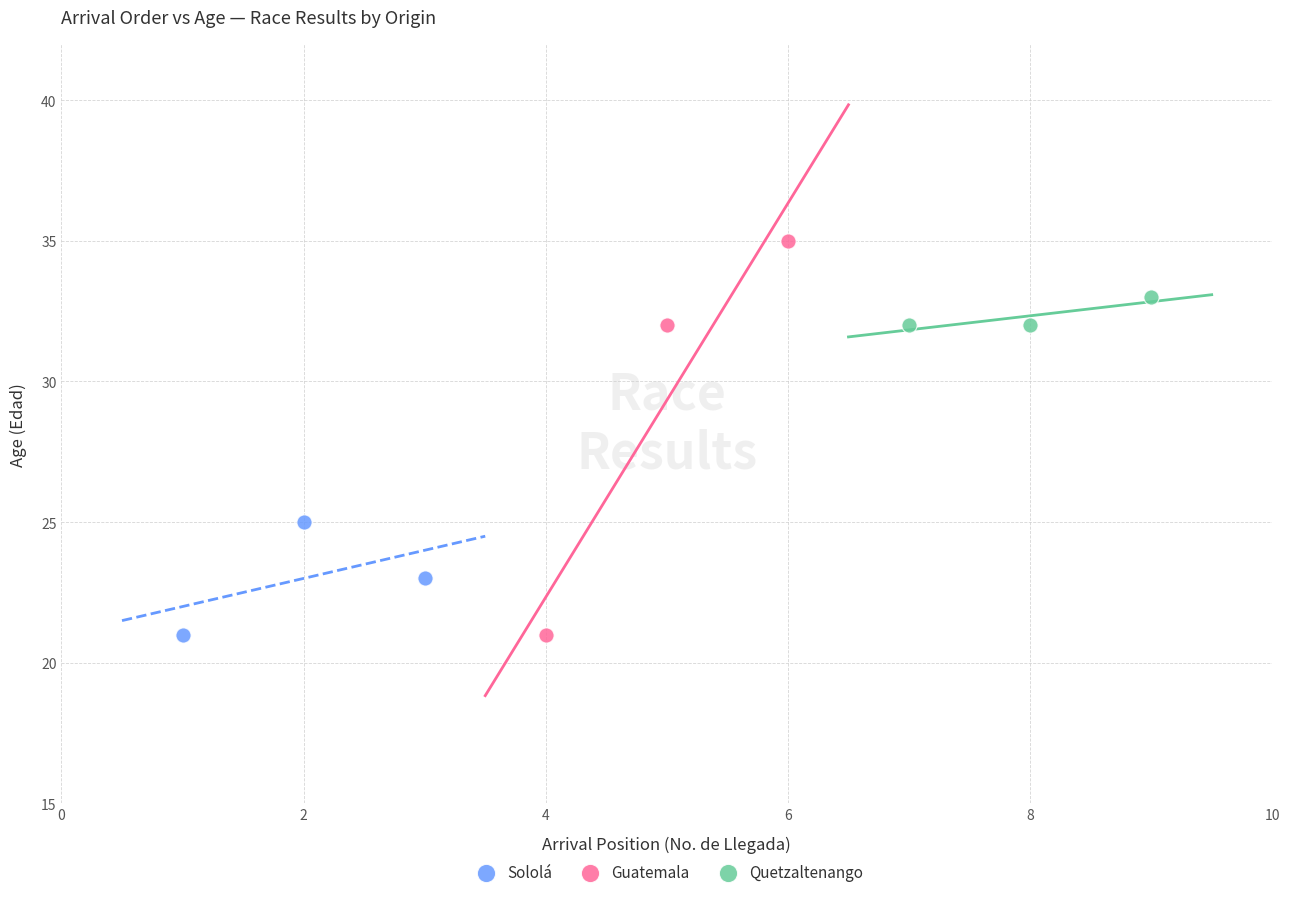

Which series has the widest spread of Y values?

Guatemala